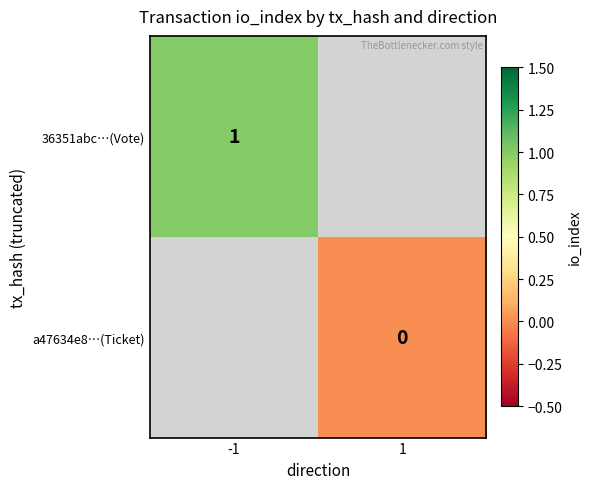

Is it true that 36351abc…(Vote) equals 2 at -1?

False